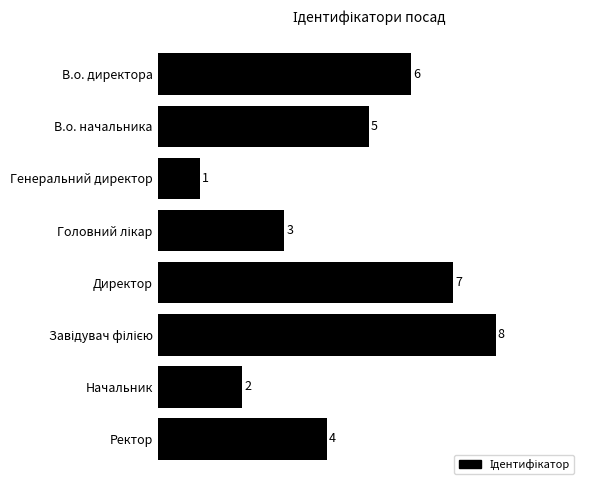

What is the sum of the values at Генеральний директор and Ректор?

5